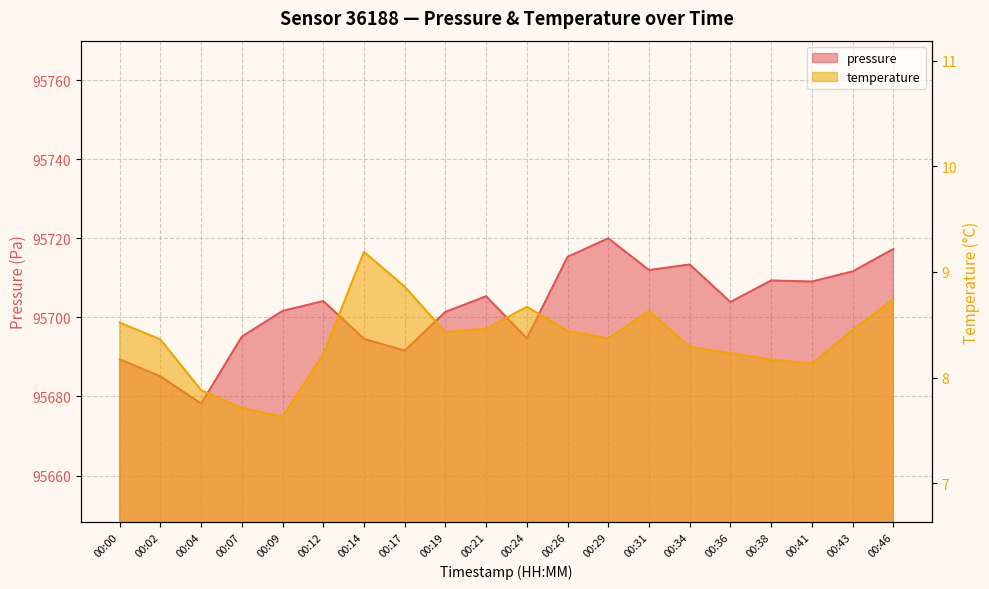

Rank the series at 00:29 from lowest to highest value.

temperature, pressure